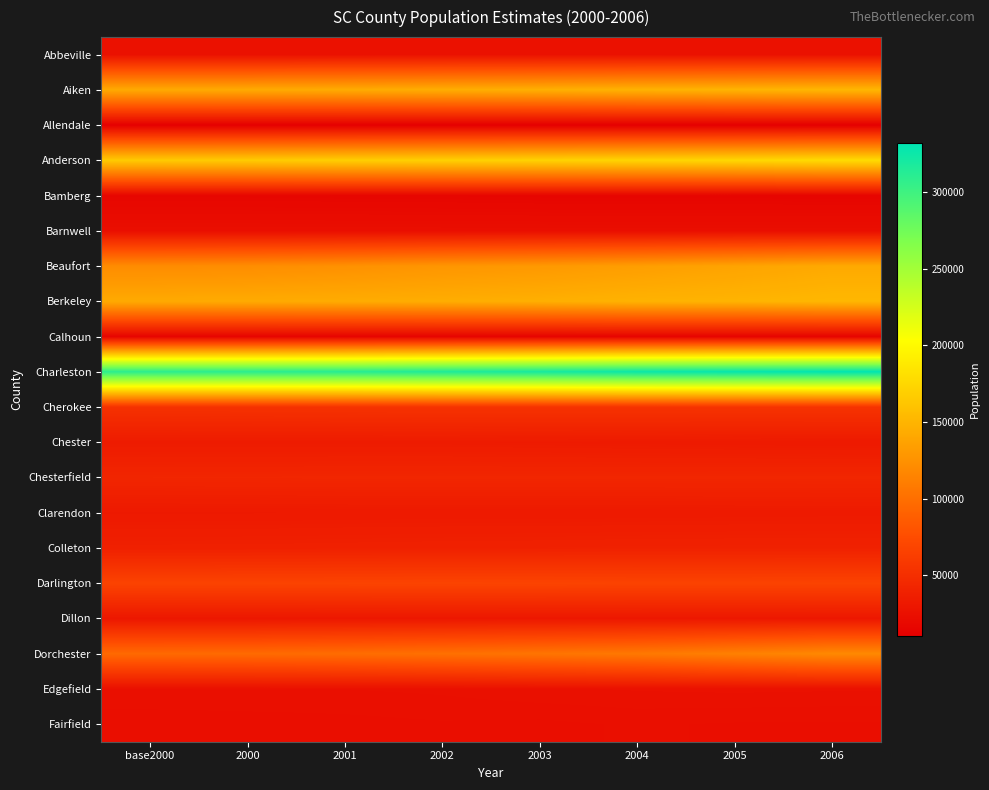

At how many categories does at least one series exceed 295032?

8